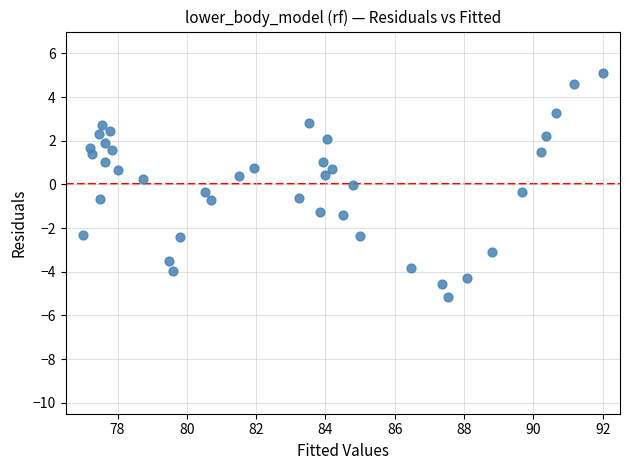

What is the range of Y values (max minus min)?

10.3